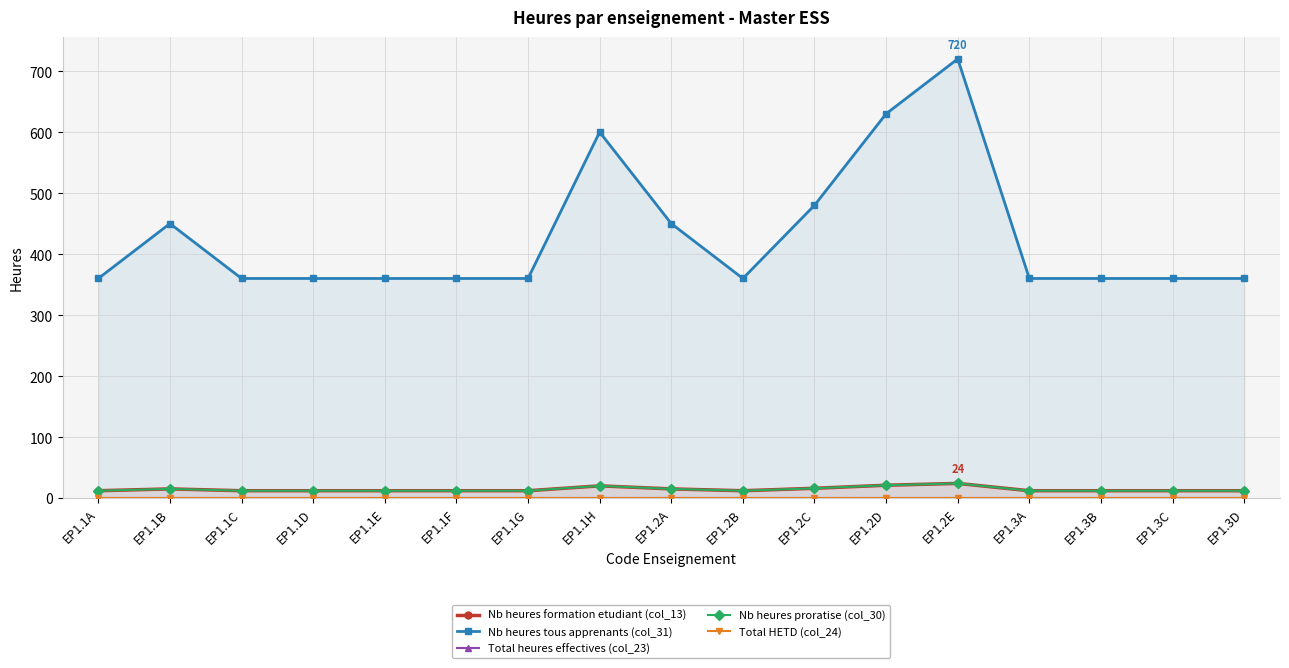

What is the label of the 14th point from the left?

EP1.3A